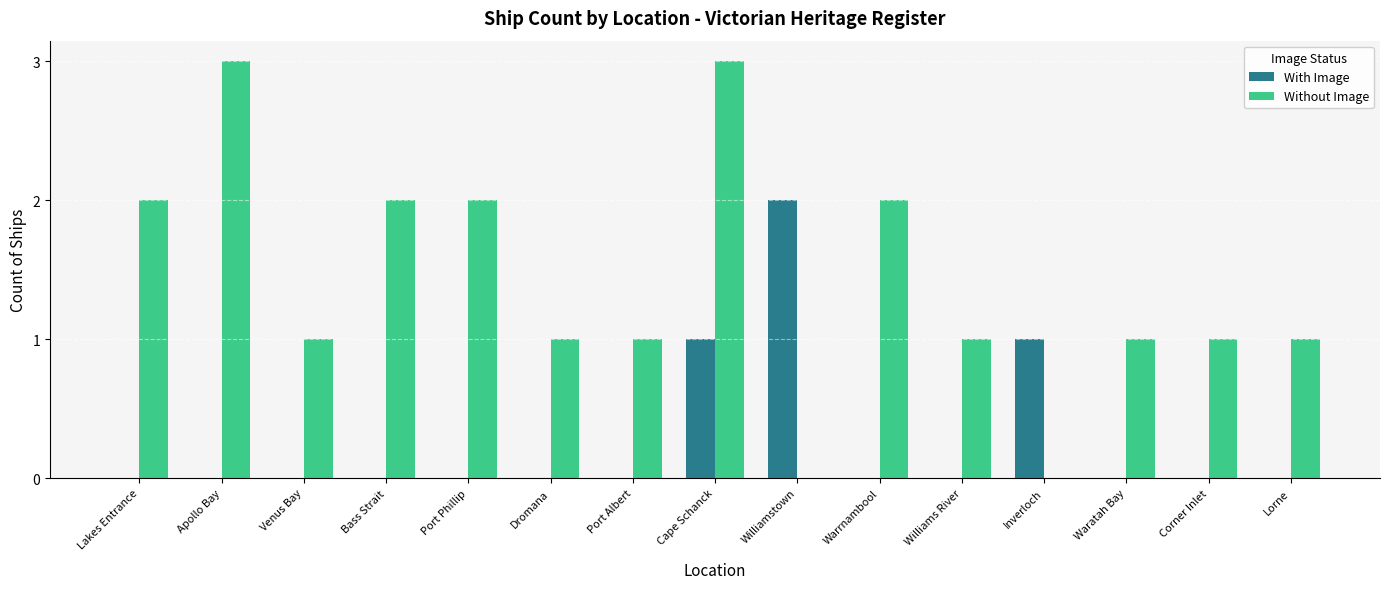

True or false: Without Image has a value of 1 at Williams River.

True